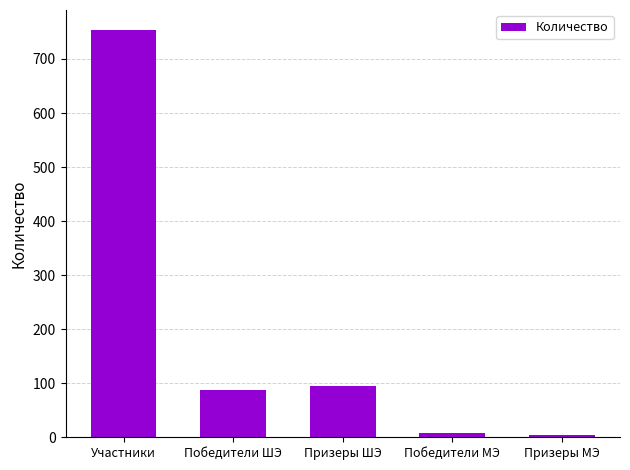

Which has a higher value, Победители ШЭ or Победители МЭ?

Победители ШЭ